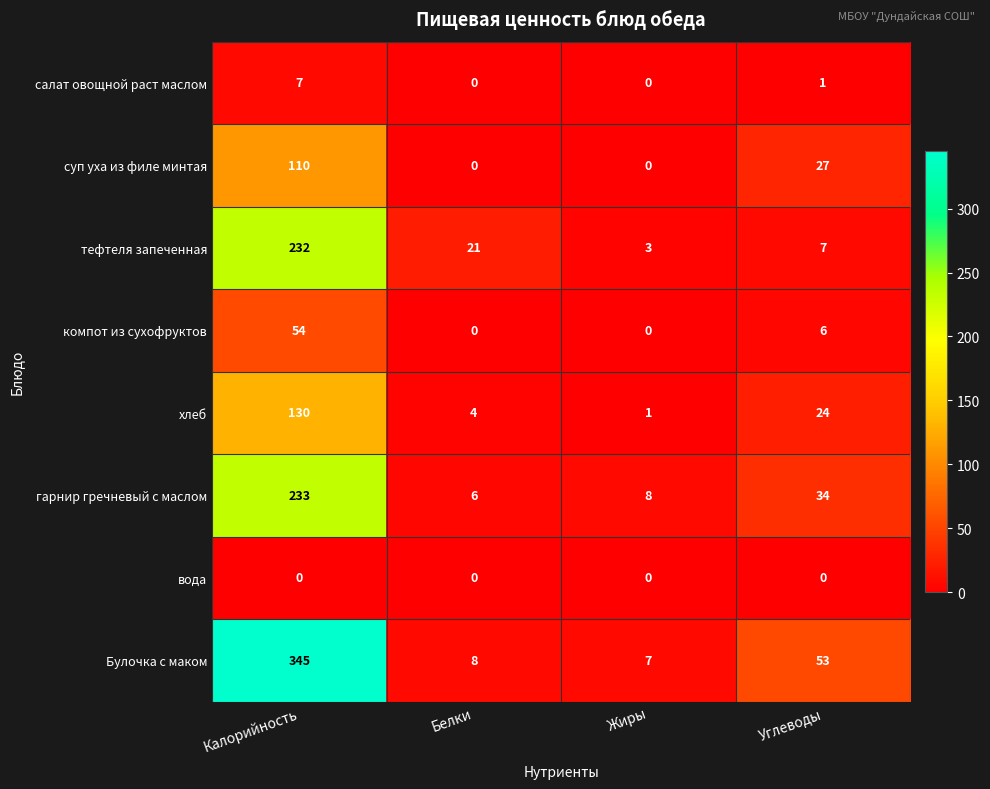

At which category does the chart reach its peak across all series?

Калорийность